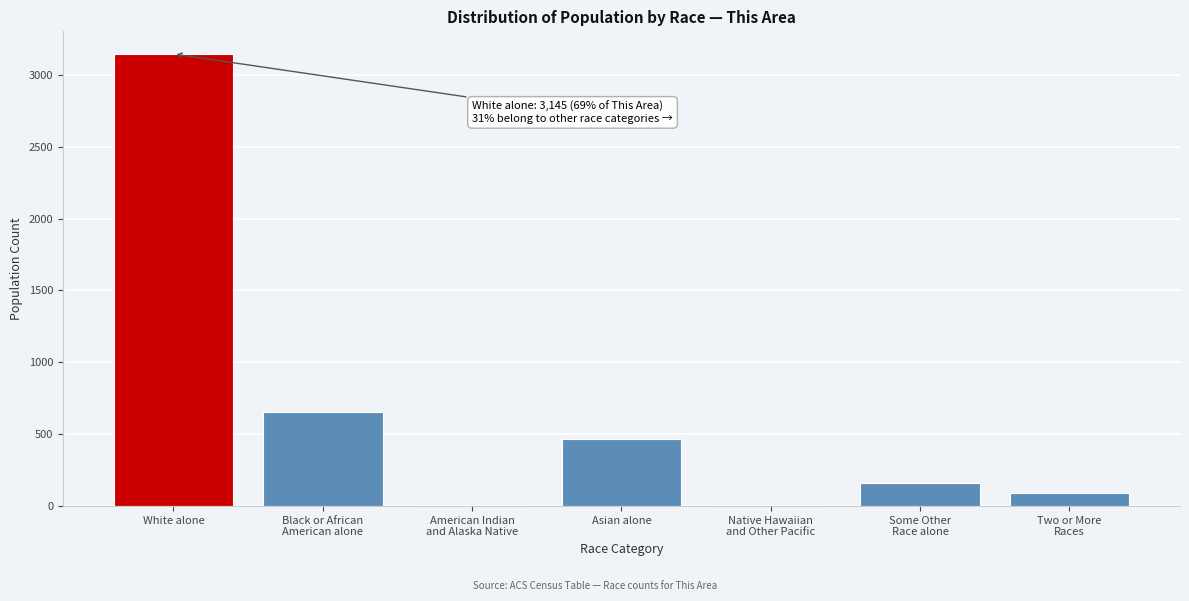

Is it true that the value at Asian alone is 467?

True